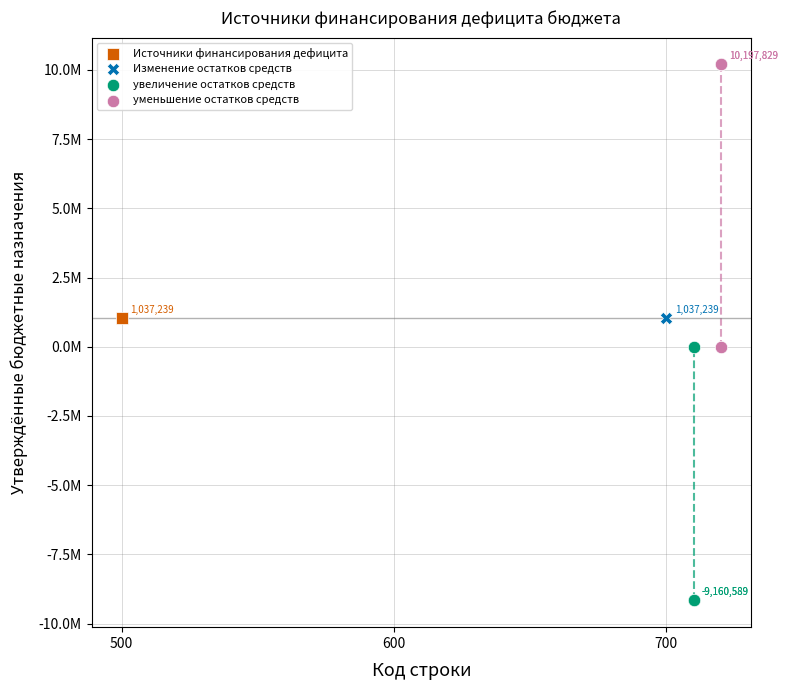

Which series reaches the minimum Y coordinate?

увеличение остатков средств